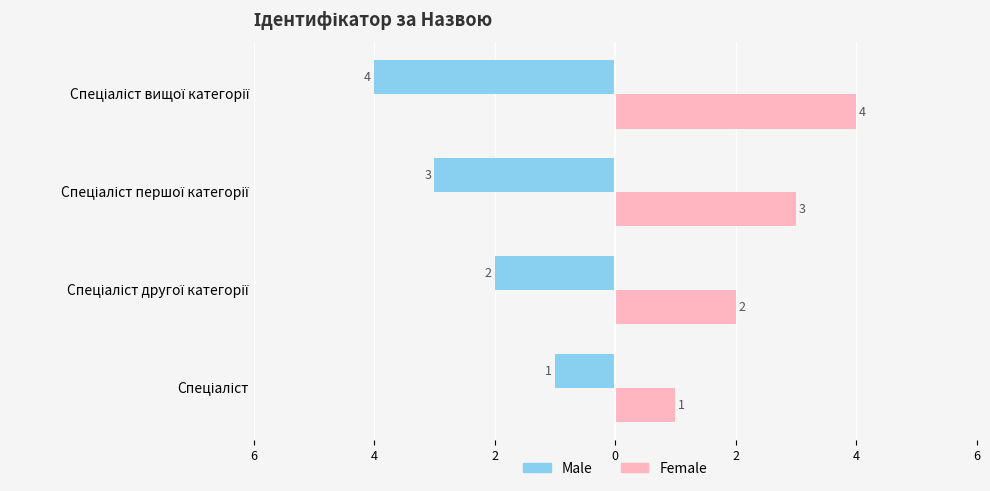

What are all the series names shown in the legend?

Male, Female